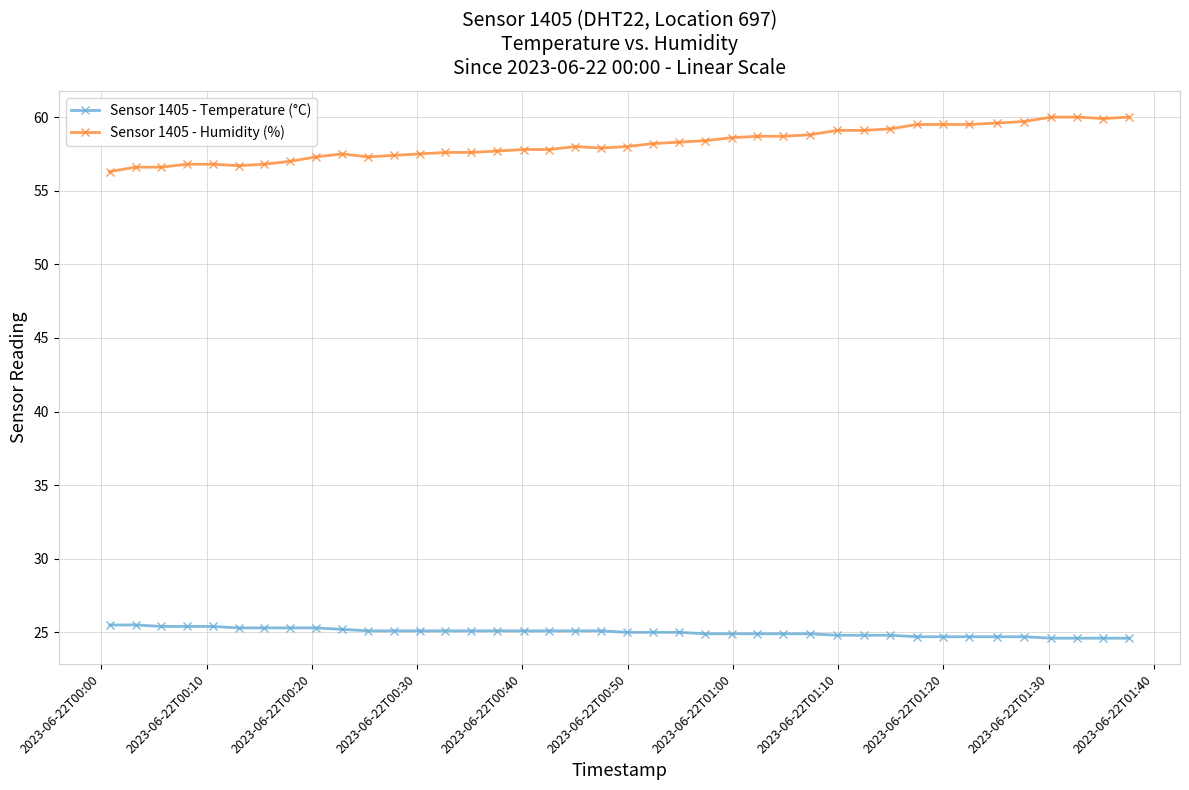

Which series has the largest range (max minus min)?

Sensor 1405 - Humidity (%)